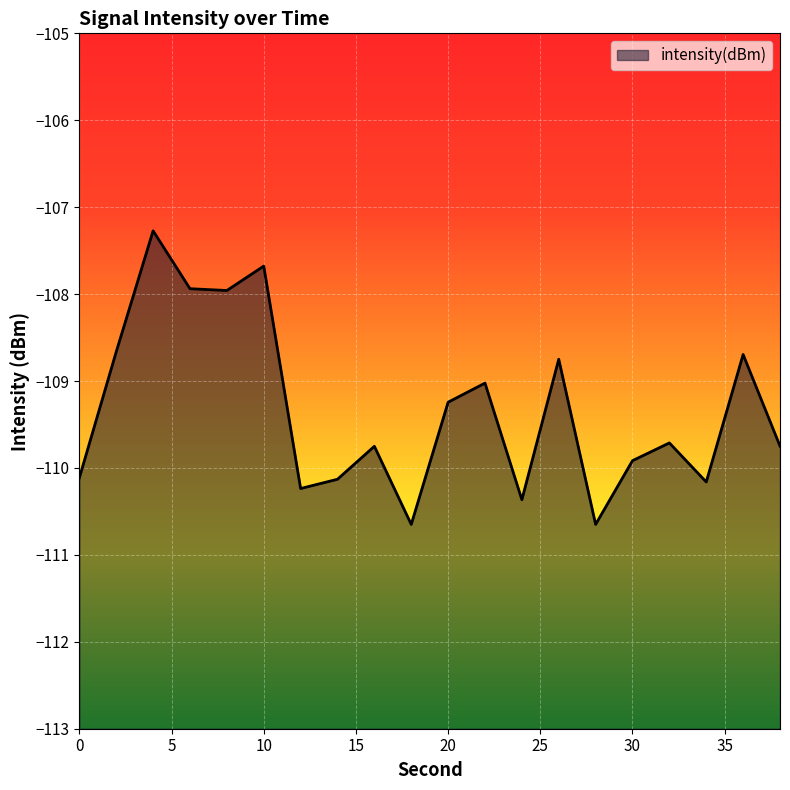

At which category does the data reach its first local valley?

8